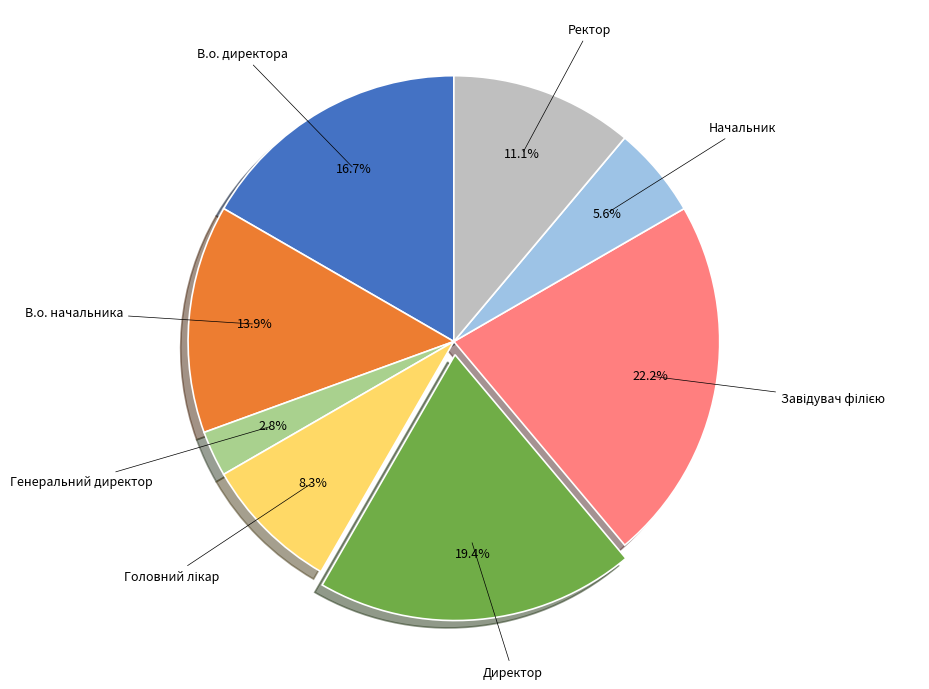

What percentage is the Генеральний директор slice, to the nearest percent?

3%